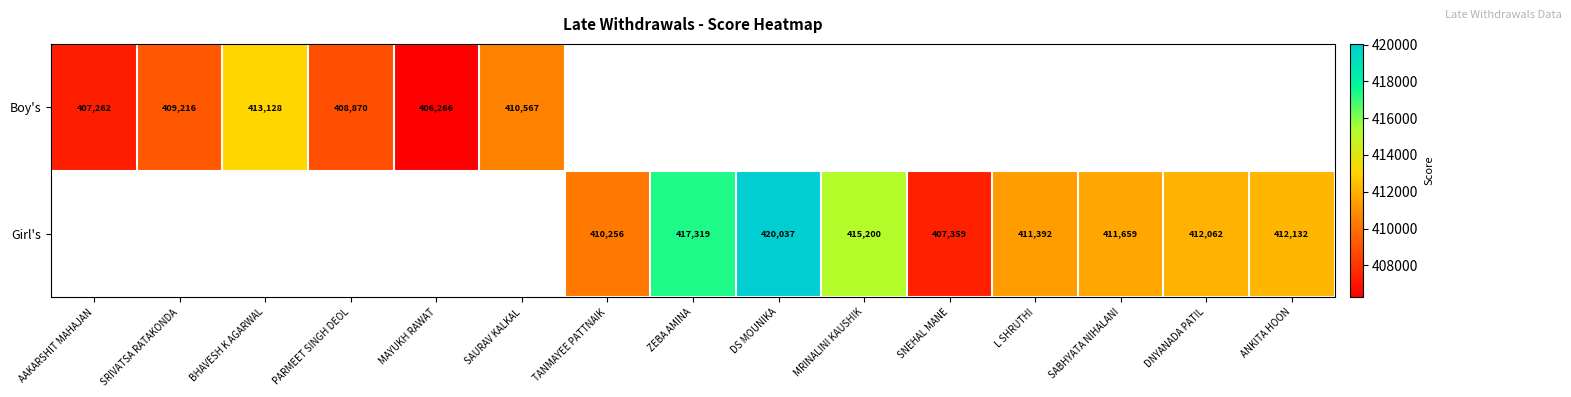

True or false: Girl's has a value of 412062 at DNYANADA PATIL.

True